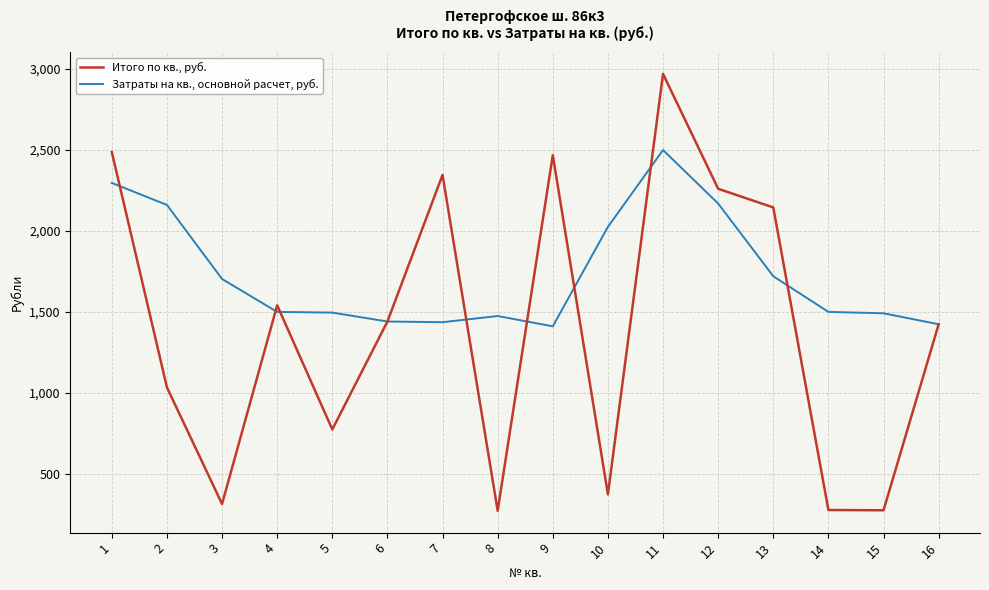

What is the greatest value displayed?

2970.4